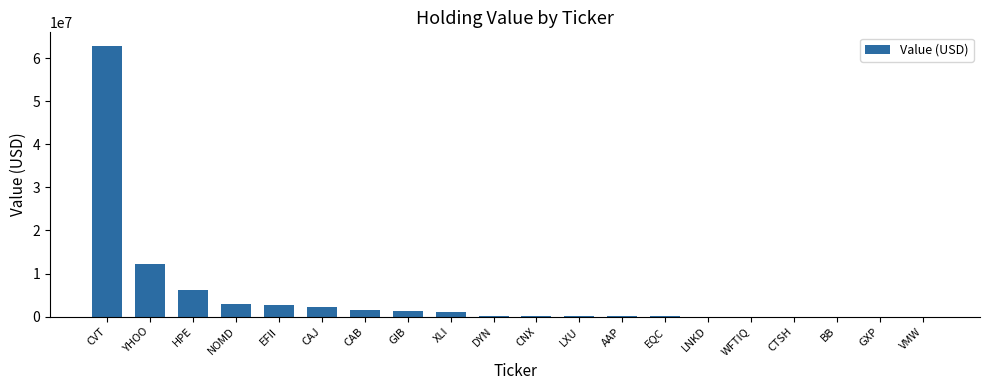

Which category has the highest value across all series?

CVT